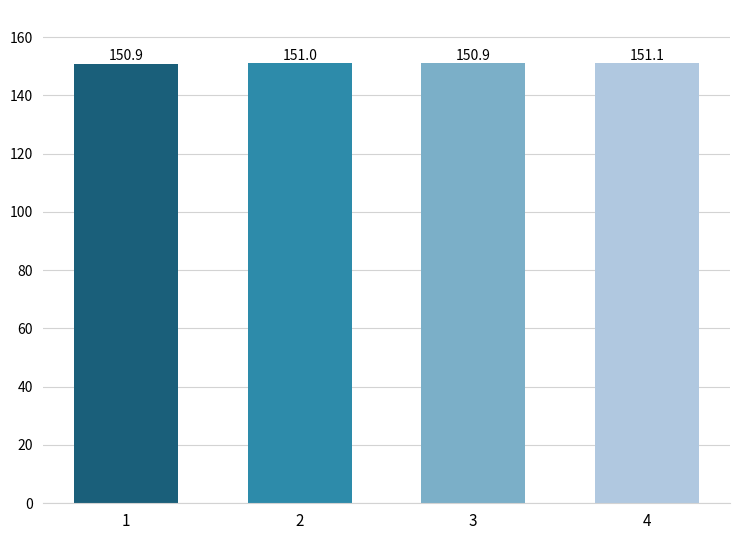

What is the approximate value at 3?

150.9